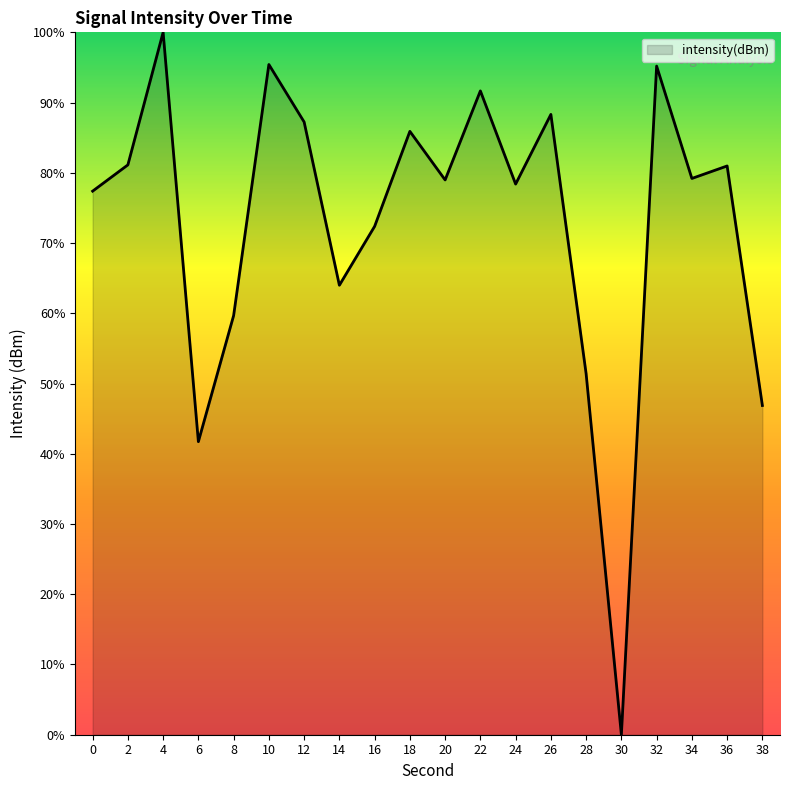

The chart shows a value of 88.3 at 26. True or false?

True